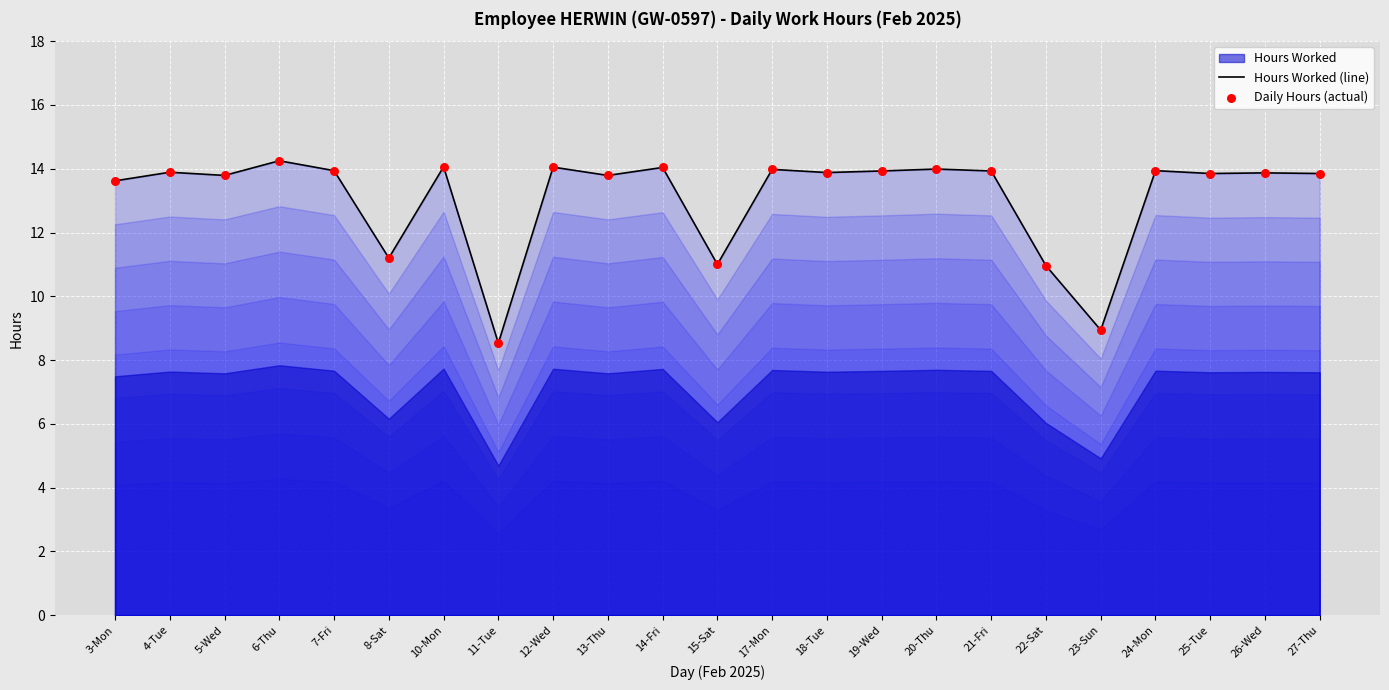

Which series has the largest total across all categories?

Hours Worked (line)